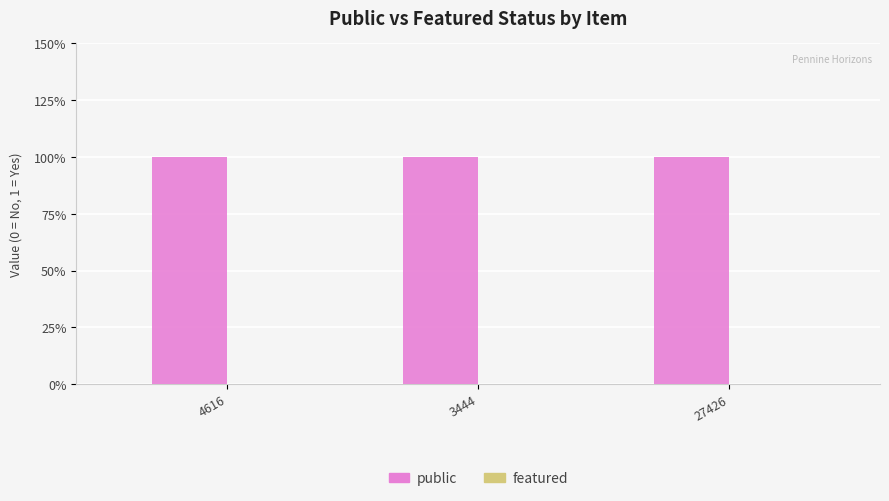

Between 4616 and 3444, which is larger?

4616